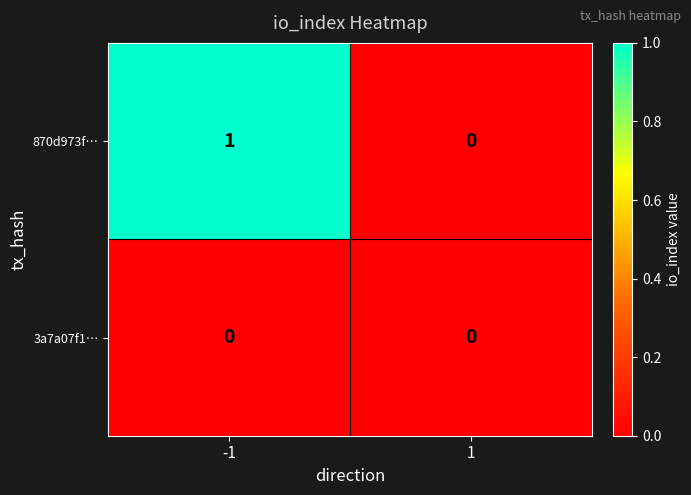

The 870d973f… series shows 0 at -1. True or false?

False